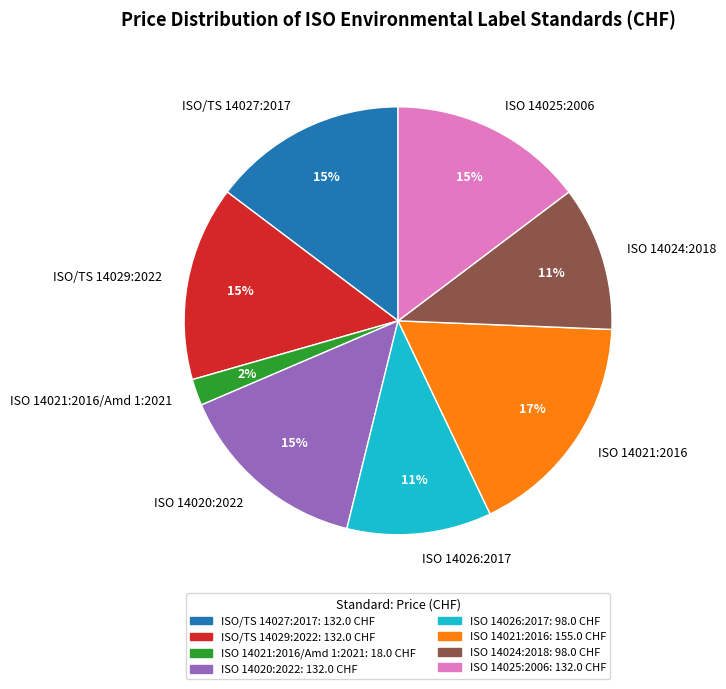

To the nearest percent, what is the average slice percentage?

12%